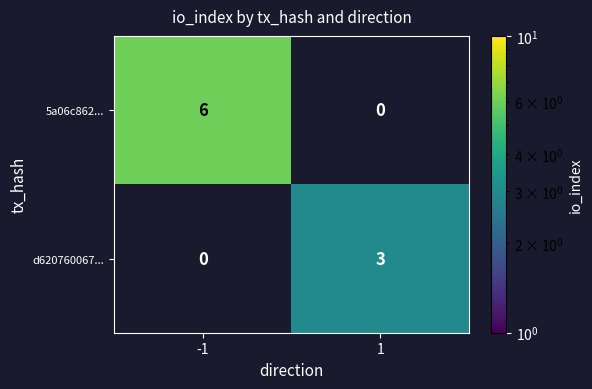

True or false: d620760067... has a value of 1 at 1.

False